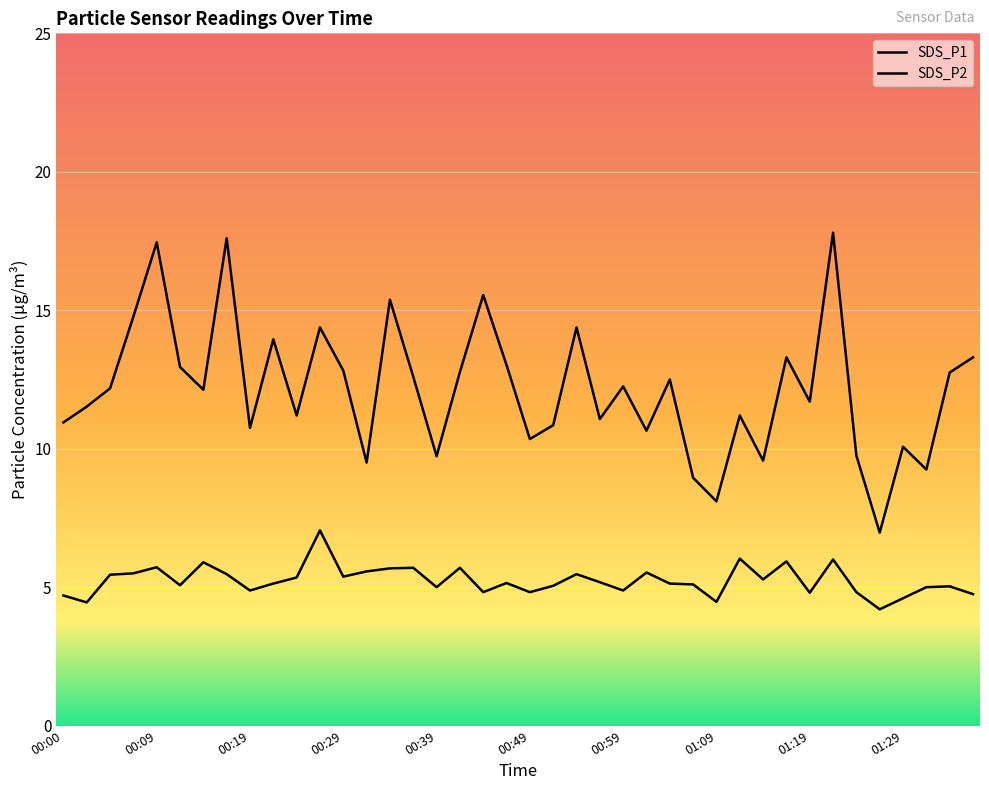

What is the average value of the SDS_P2 series?

5.2